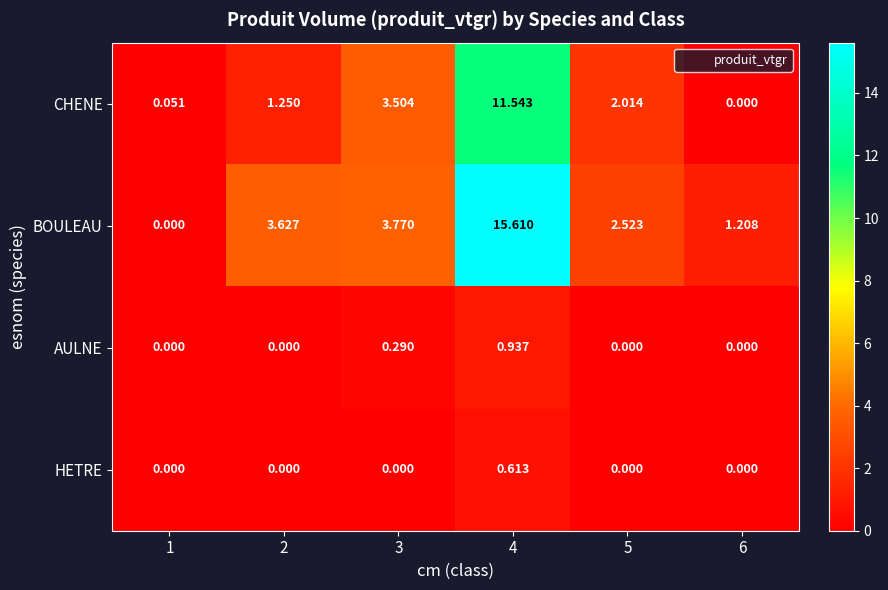

How many data points in AULNE are above 0?

2